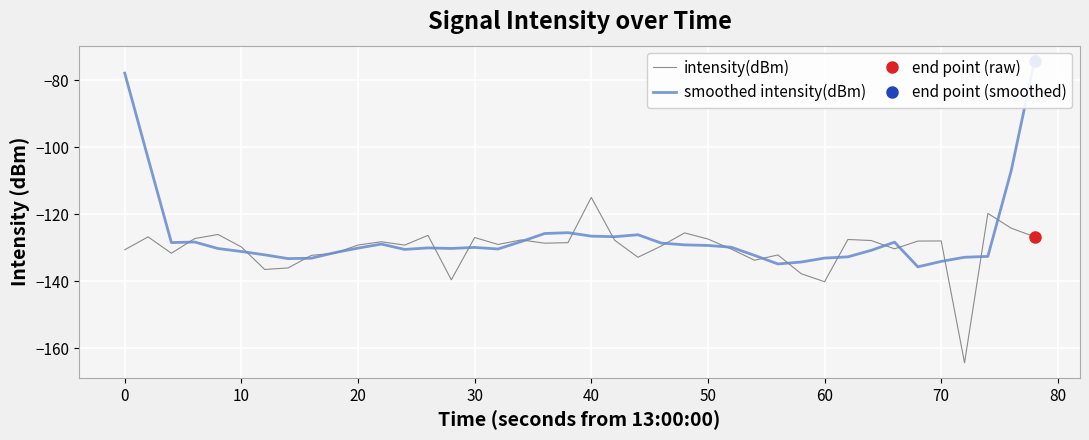

How many data points does each series have?

40